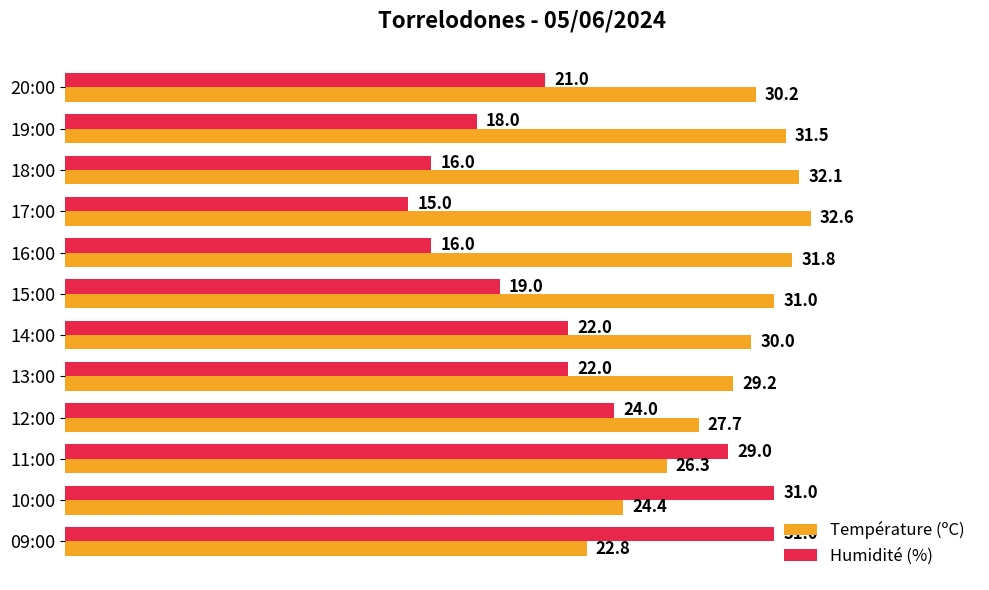

Which series has the largest range (max minus min)?

Humidité (%)